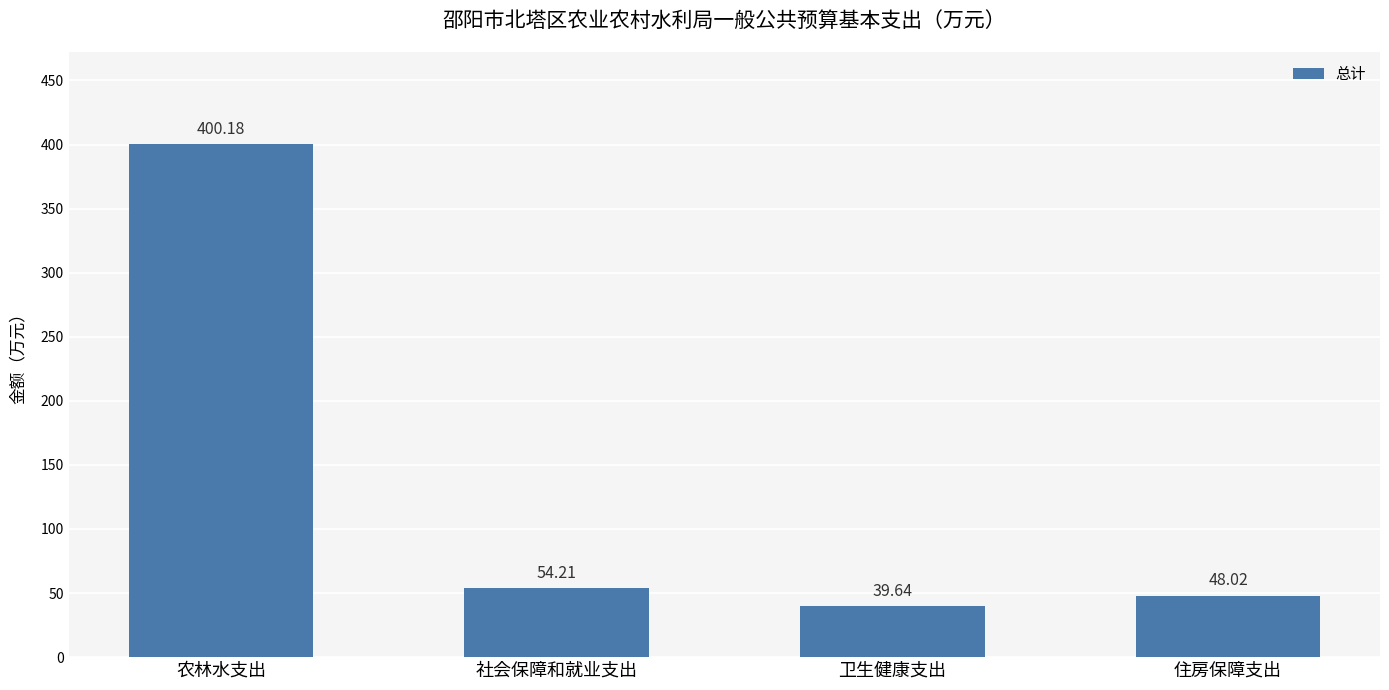

What is the smallest value displayed?

39.6